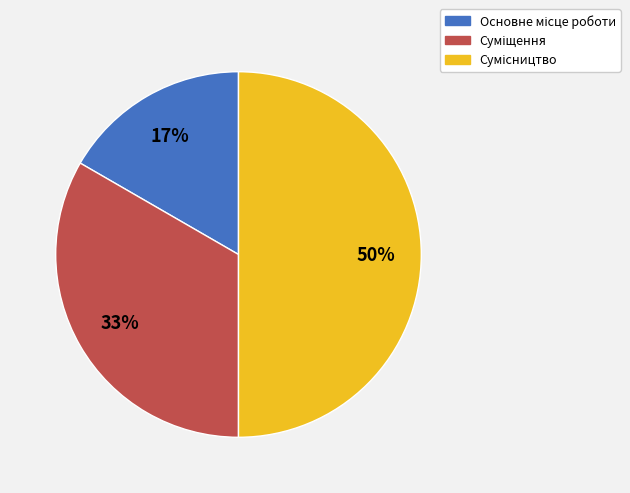

How many segments does this pie chart have?

3